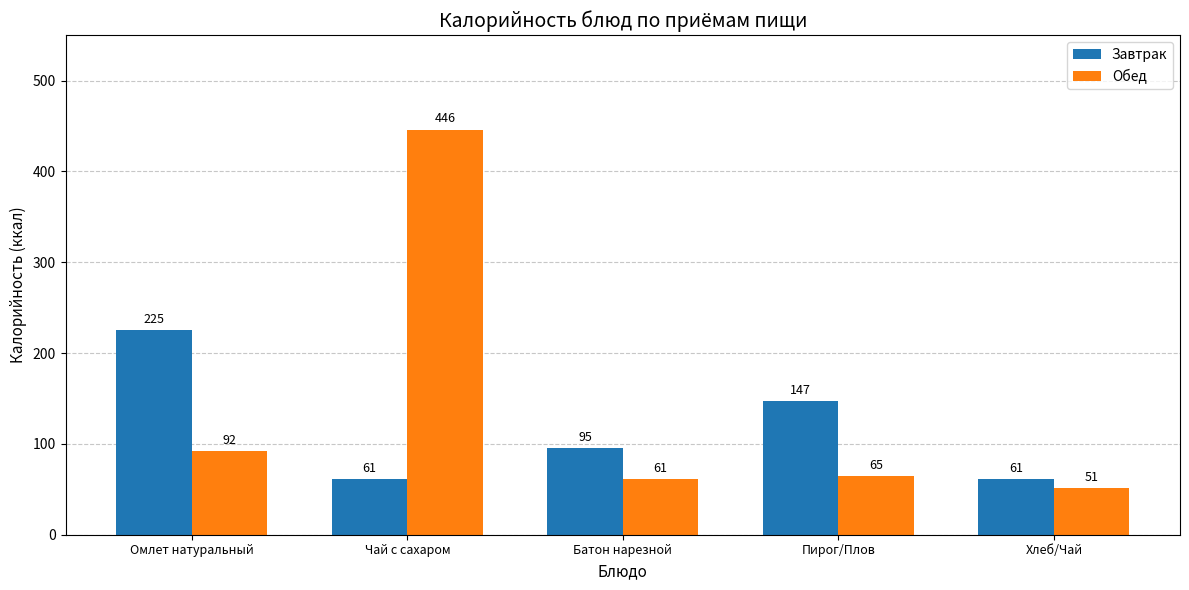

At which label does Обед first exceed 65?

Омлет натуральный